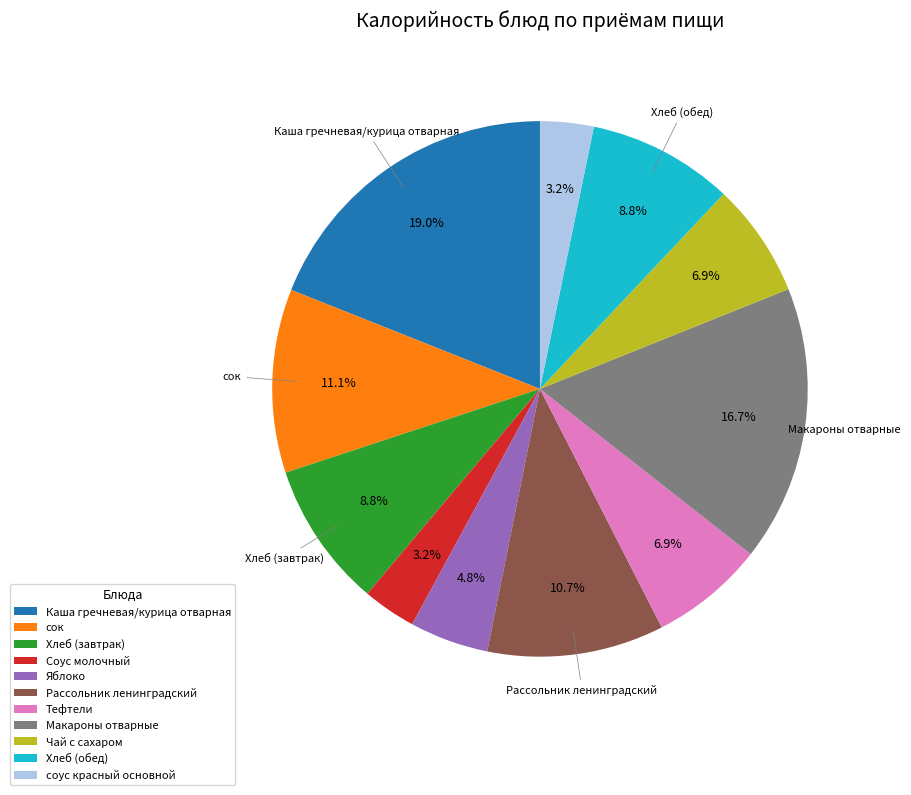

Count the number of slices in the pie.

11